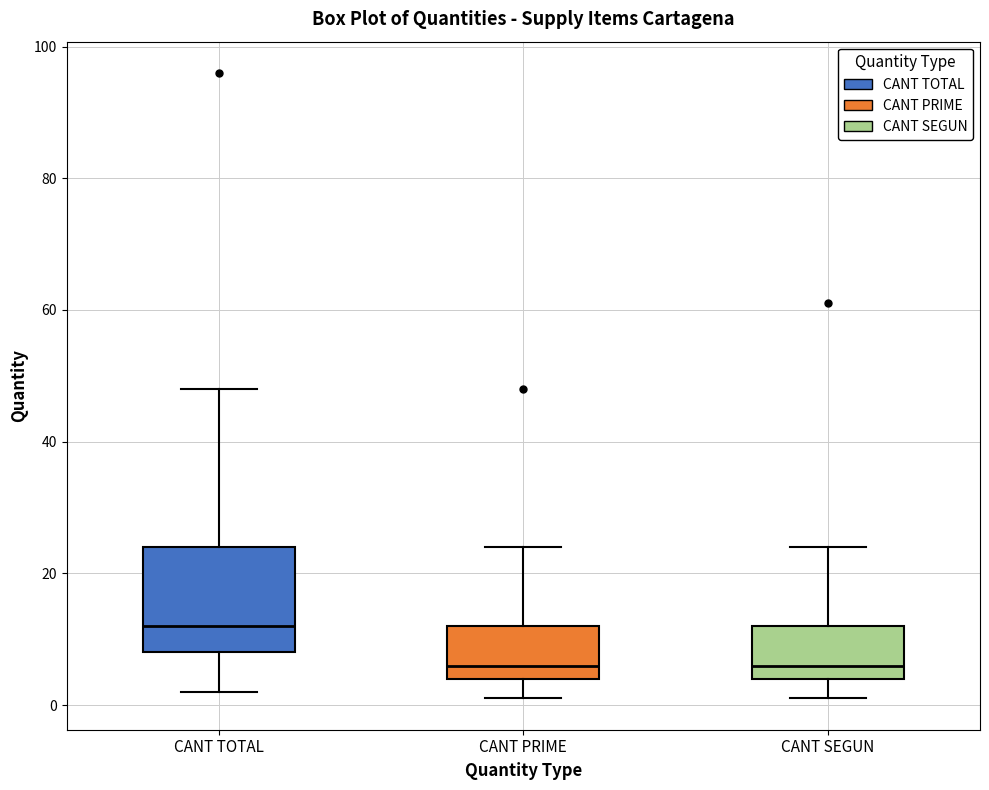

Reading left to right, transcribe this box plot: for each box, give where its median line is, the range the box spans, and where its two whiskers end, as read against the y-axis. The values are not printed on the chart, so give them approximately, as read against the axis.

CANT TOTAL: median 12, box 8 to 24, whiskers 2 to 48
CANT PRIME: median 6, box 4 to 12, whiskers 2 to 24
CANT SEGUN: median 6, box 4 to 12, whiskers 2 to 24